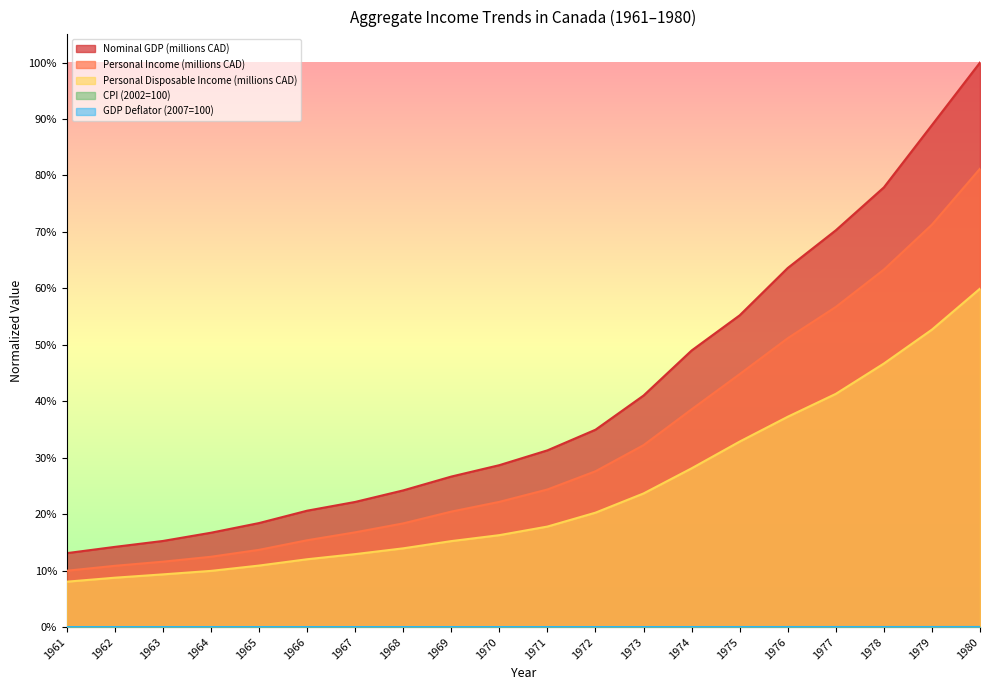

Reading left to right, extract all data points from this chart.

Nominal GDP (millions CAD): 1961=0.1	1962=0.1	1963=0.2	1964=0.2	1965=0.2	1966=0.2	1967=0.2	1968=0.2	1969=0.3	1970=0.3	1971=0.3	1972=0.3	1973=0.4	1974=0.5	1975=0.6	1976=0.6	1977=0.7	1978=0.8	1979=0.9	1980=1.0
Personal Income (millions CAD): 1961=0.1	1962=0.1	1963=0.1	1964=0.1	1965=0.1	1966=0.2	1967=0.2	1968=0.2	1969=0.2	1970=0.2	1971=0.2	1972=0.3	1973=0.3	1974=0.4	1975=0.4	1976=0.5	1977=0.6	1978=0.6	1979=0.7	1980=0.8
Personal Disposable Income (millions CAD): 1961=0.1	1962=0.1	1963=0.1	1964=0.1	1965=0.1	1966=0.1	1967=0.1	1968=0.1	1969=0.2	1970=0.2	1971=0.2	1972=0.2	1973=0.2	1974=0.3	1975=0.3	1976=0.4	1977=0.4	1978=0.5	1979=0.5	1980=0.6
CPI (2002=100): 1961=0.0	1962=0.0	1963=0.0	1964=0.0	1965=0.0	1966=0.0	1967=0.0	1968=0.0	1969=0.0	1970=0.0	1971=0.0	1972=0.0	1973=0.0	1974=0.0	1975=0.0	1976=0.0	1977=0.0	1978=0.0	1979=0.0	1980=0.0
GDP Deflator (2007=100): 1961=0.0	1962=0.0	1963=0.0	1964=0.0	1965=0.0	1966=0.0	1967=0.0	1968=0.0	1969=0.0	1970=0.0	1971=0.0	1972=0.0	1973=0.0	1974=0.0	1975=0.0	1976=0.0	1977=0.0	1978=0.0	1979=0.0	1980=0.0